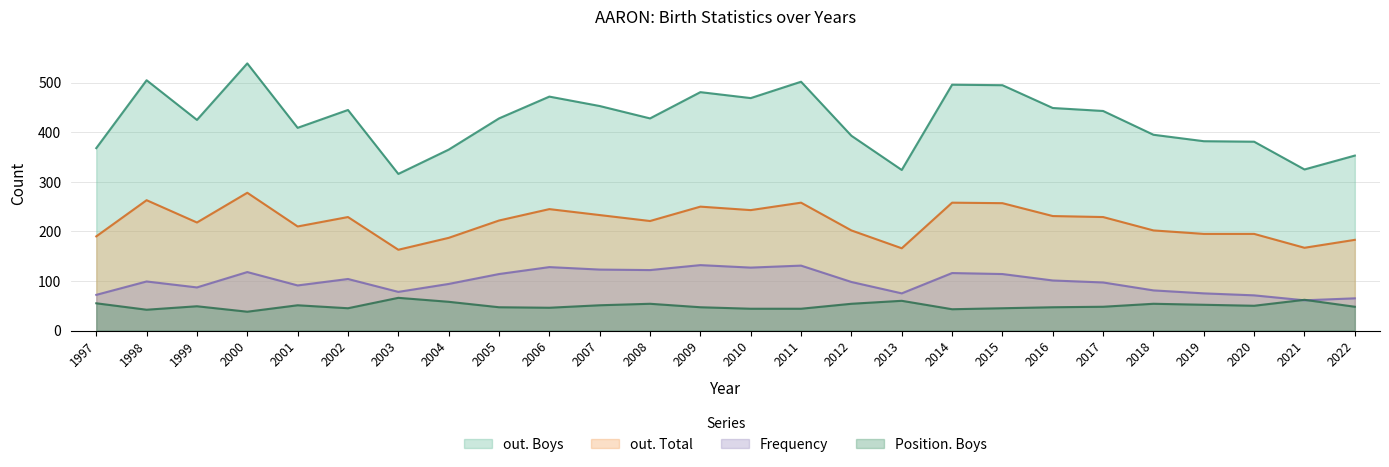

What are all the series names shown in the legend?

out. Boys, out. Total, Frequency, Position. Boys